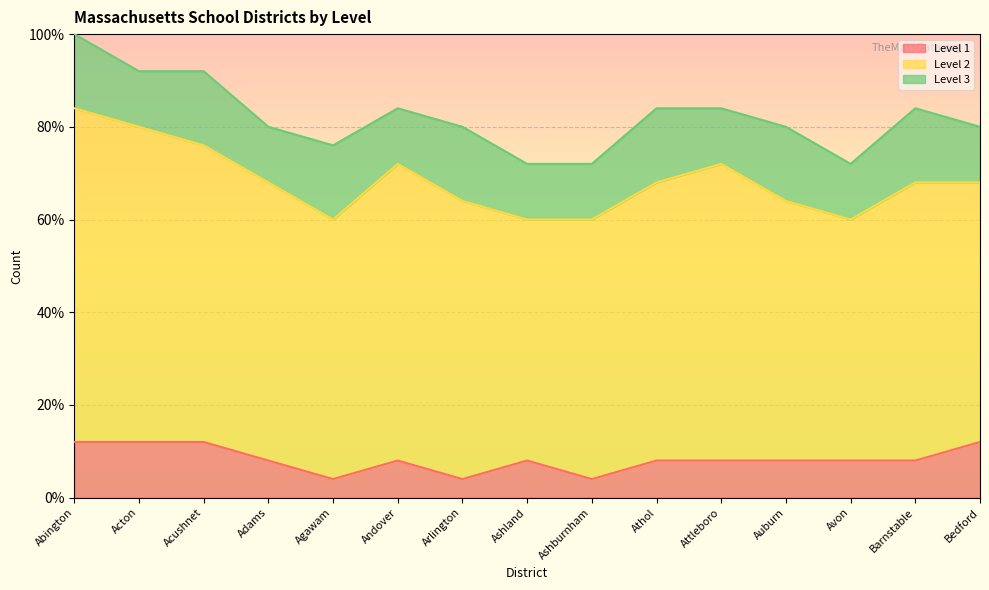

Is the value of Level 1 at Arlington greater than the value of Level 3 at Athol?

No